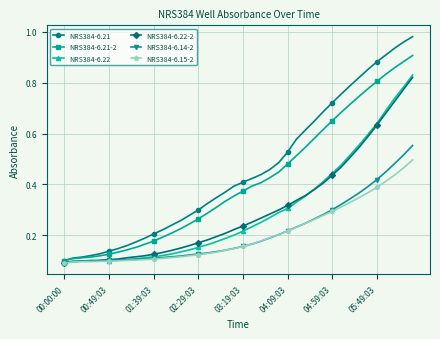

Count the NRS384-6.22 values in the range 0 to 1.

40